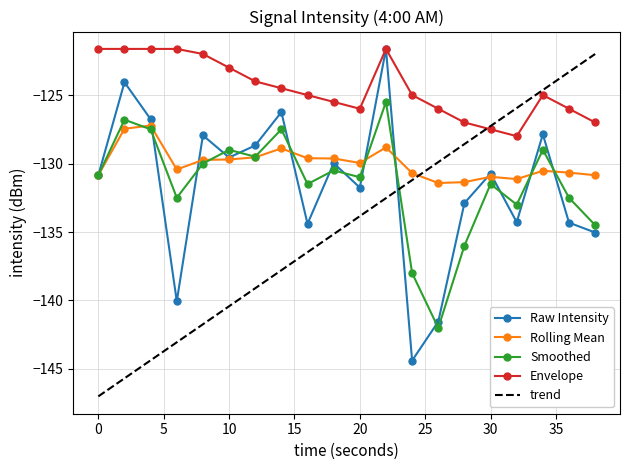

What is the difference between the maximum and minimum values in the envelope series?

6.4